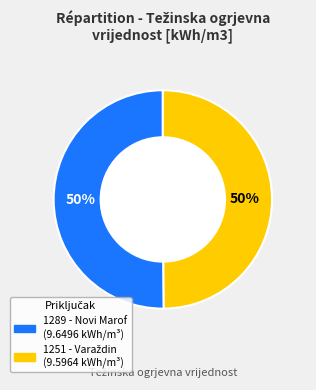

Is it true that 1289 - Novi Marof is 61% of the pie?

False